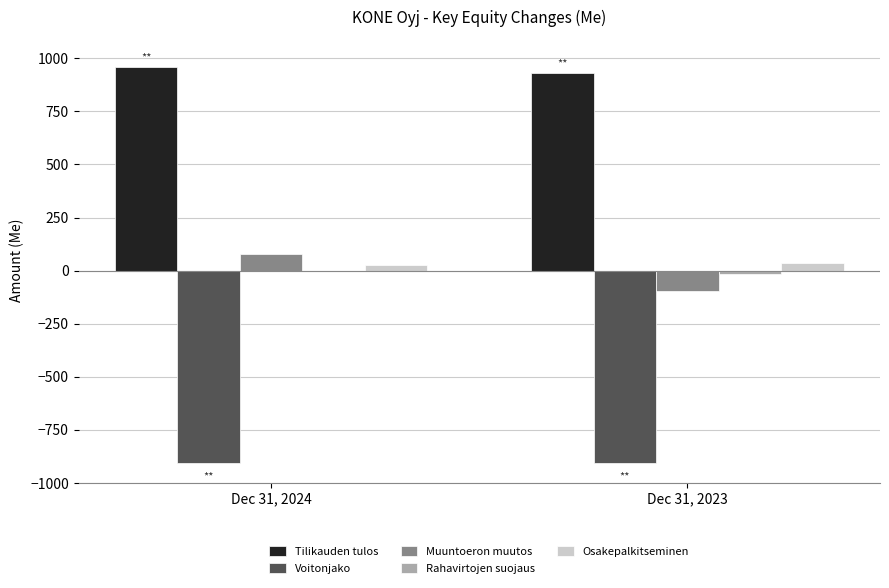

What is the sum of all Voitonjako values?

-1810.4